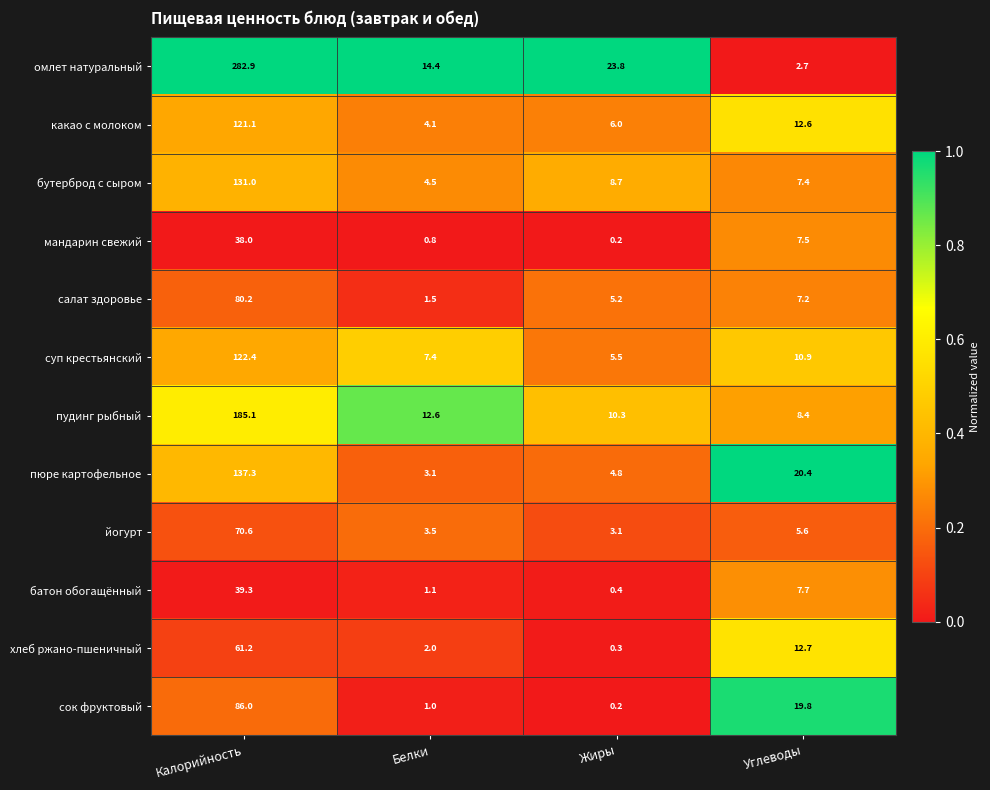

Is it true that мандарин свежий equals 0.8 at Белки?

True